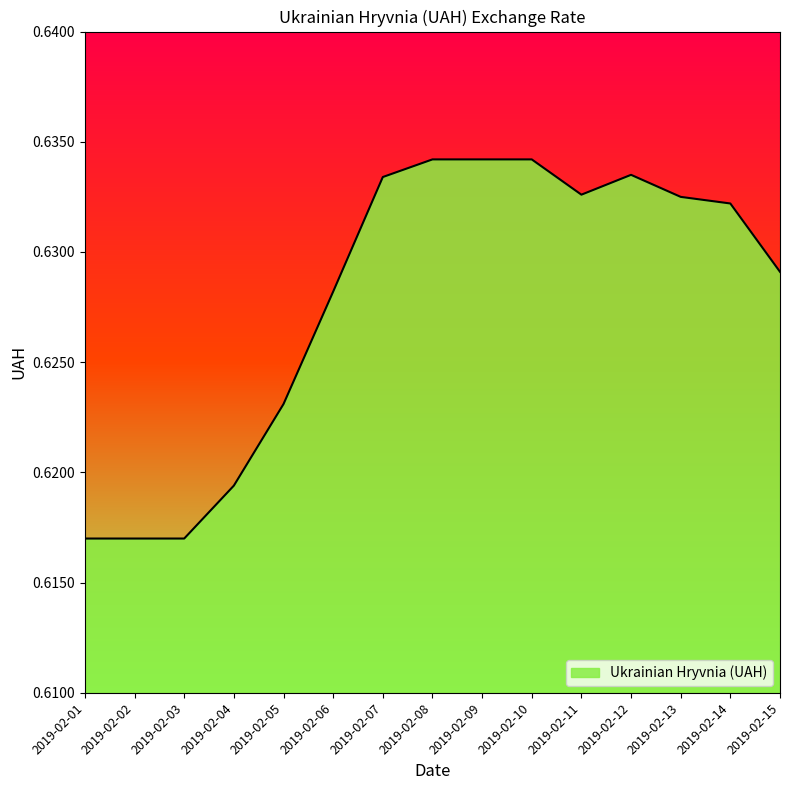

How many lines are shown in the chart?

1